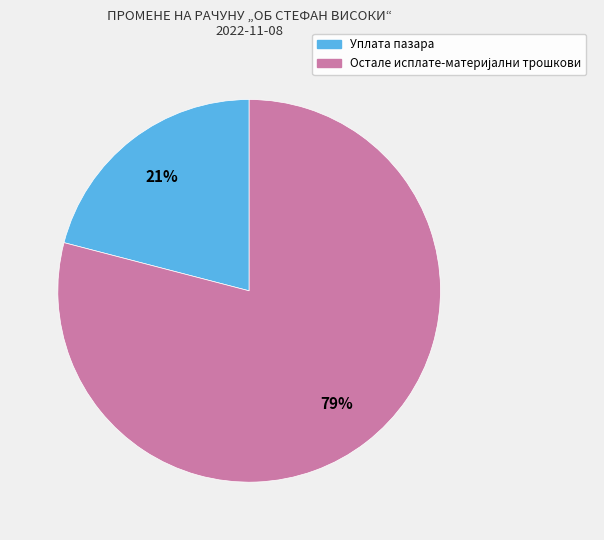

To the nearest percent, what portion does Уплата пазара represent?

21%